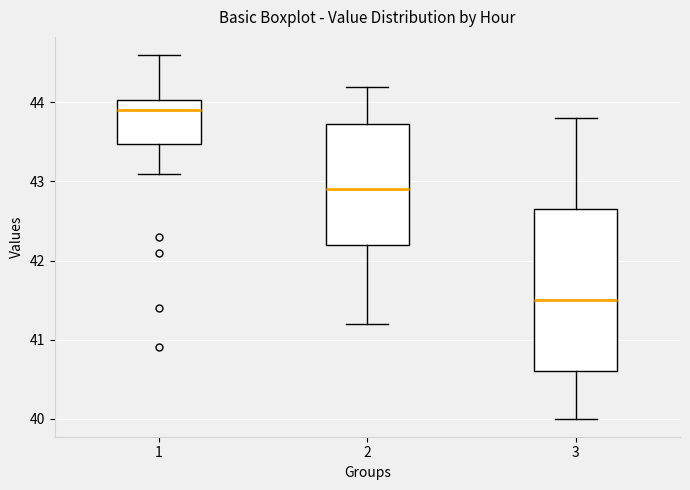

Where does the lower whisker of the box at x = 2 end on the y-axis? The values are not printed on the chart, so give them approximately, as read against the axis.

41.2